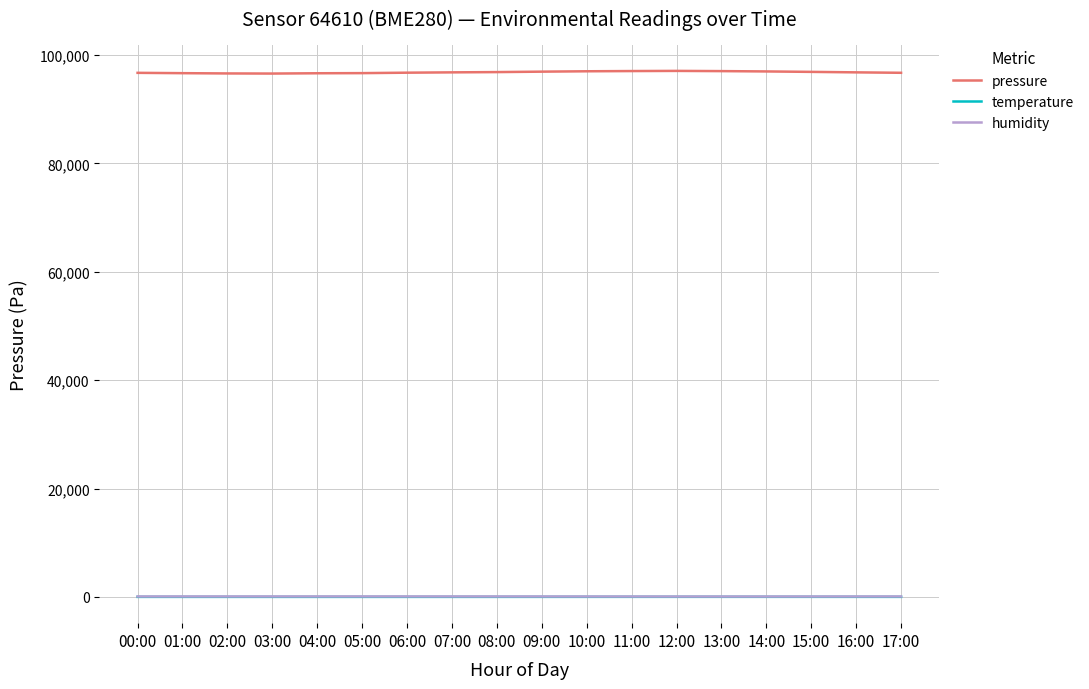

In humidity, how many points are higher than both neighbors (excluding endpoints)?

2